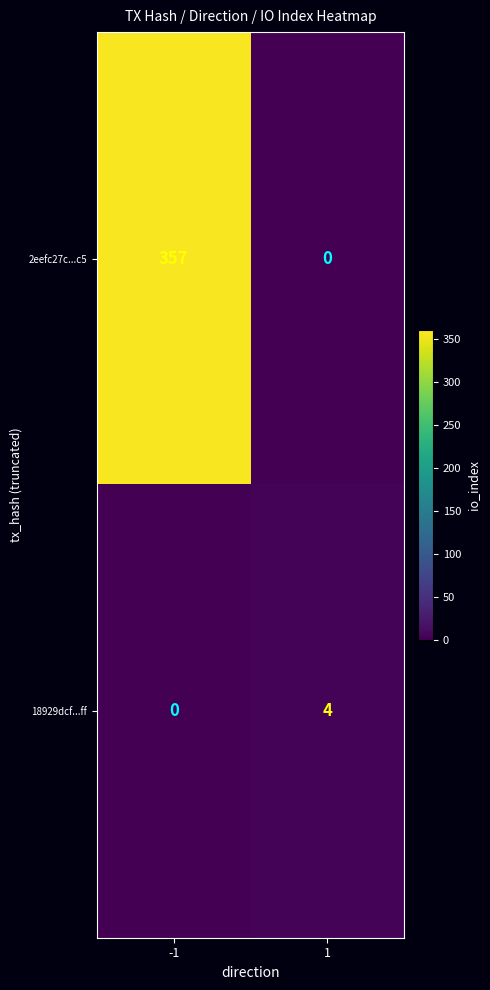

Which series has the widest spread of values?

2eefc27c...c5